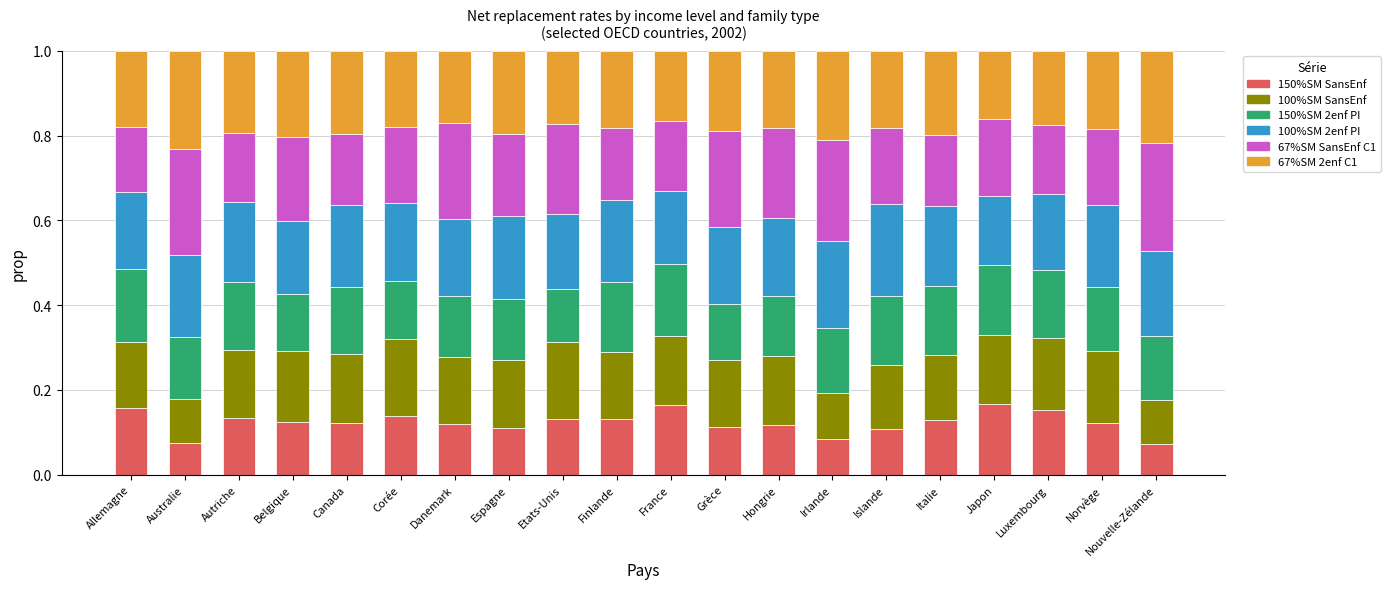

What is the total value across all series at Canada?

1.0